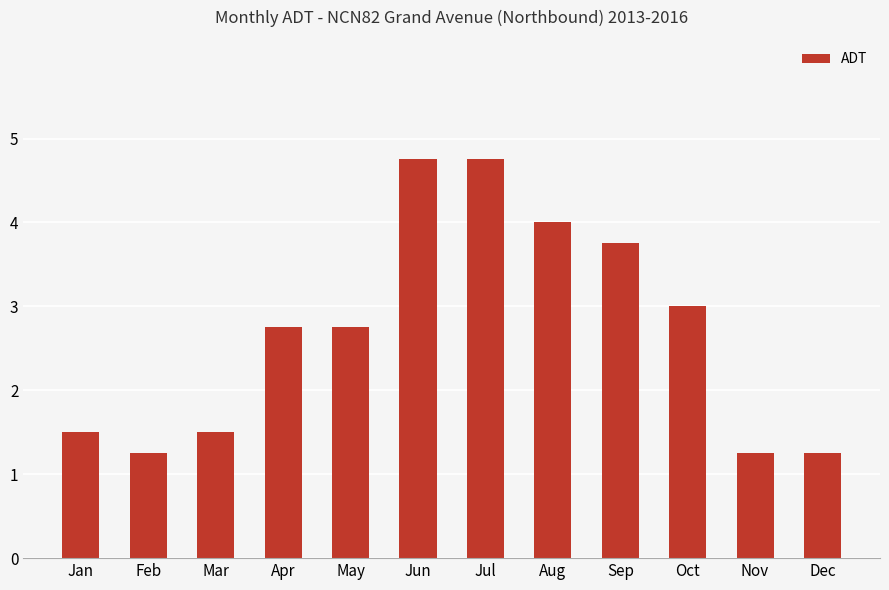

Between Oct and Dec, which is larger?

Oct